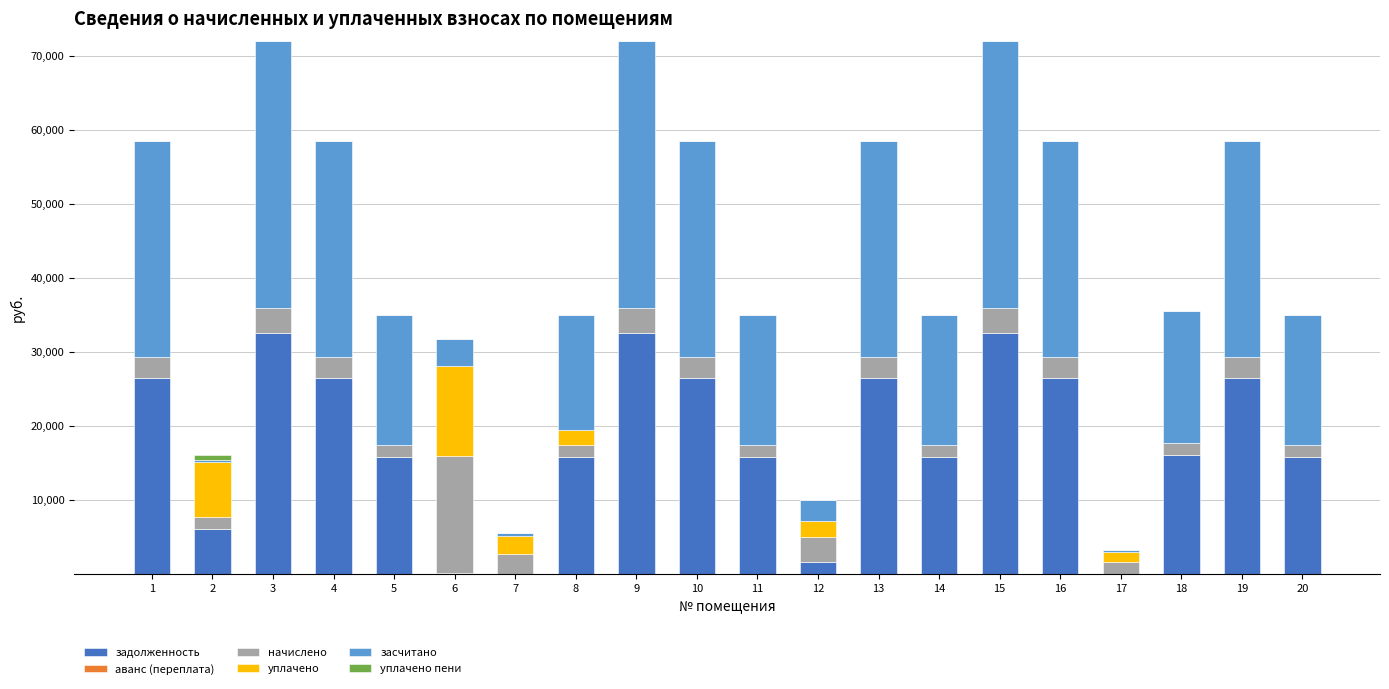

What is the sum of all задолженность values?

359959.9